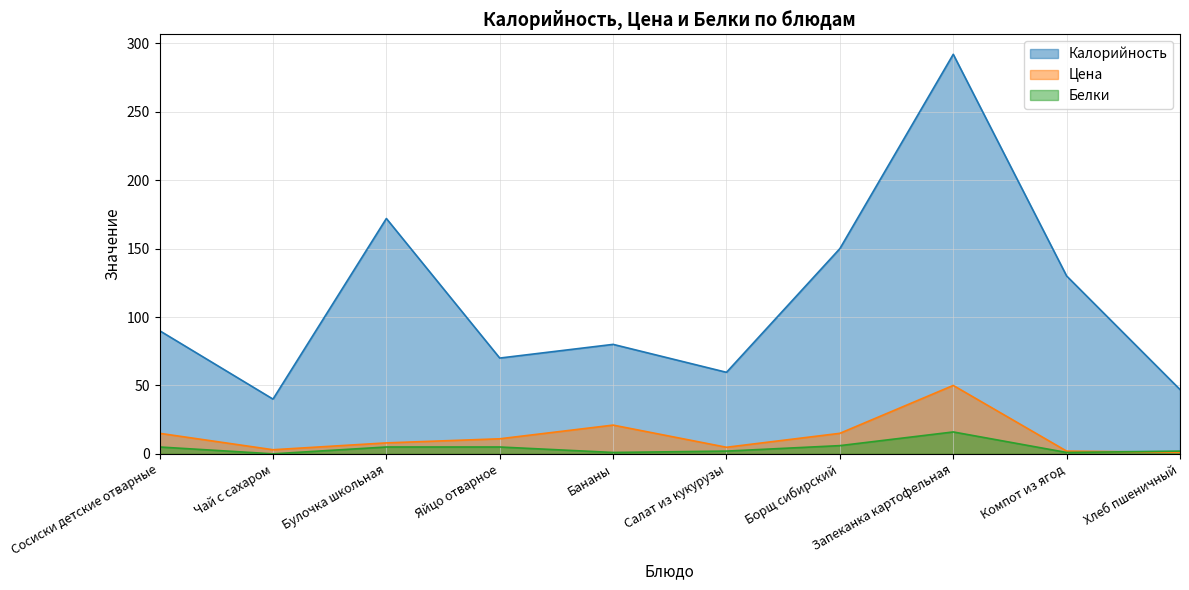

Rank the categories by Белки value from highest to lowest.

Запеканка картофельная, Борщ сибирский, Сосиски детские отварные, Булочка школьная, Яйцо отварное, Салат из кукурузы, Хлеб пшеничный, Бананы, Компот из ягод, Чай с сахаром